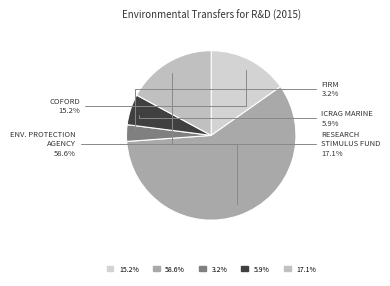

Rank the categories by value from lowest to highest.

Food Institutional Research Measure, ICRAG Marine Geoscience, COFORD Research Programme, Research Stimulus Fund, Environmental Protection Agency